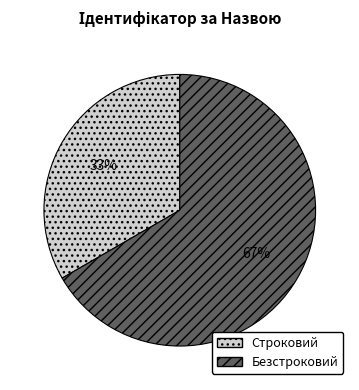

How many slices are in this pie chart?

2